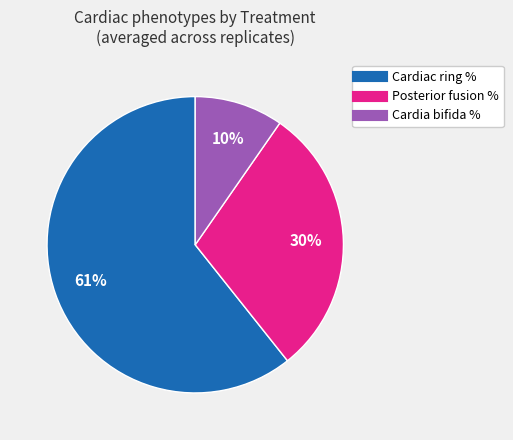

How many segments does this pie chart have?

3